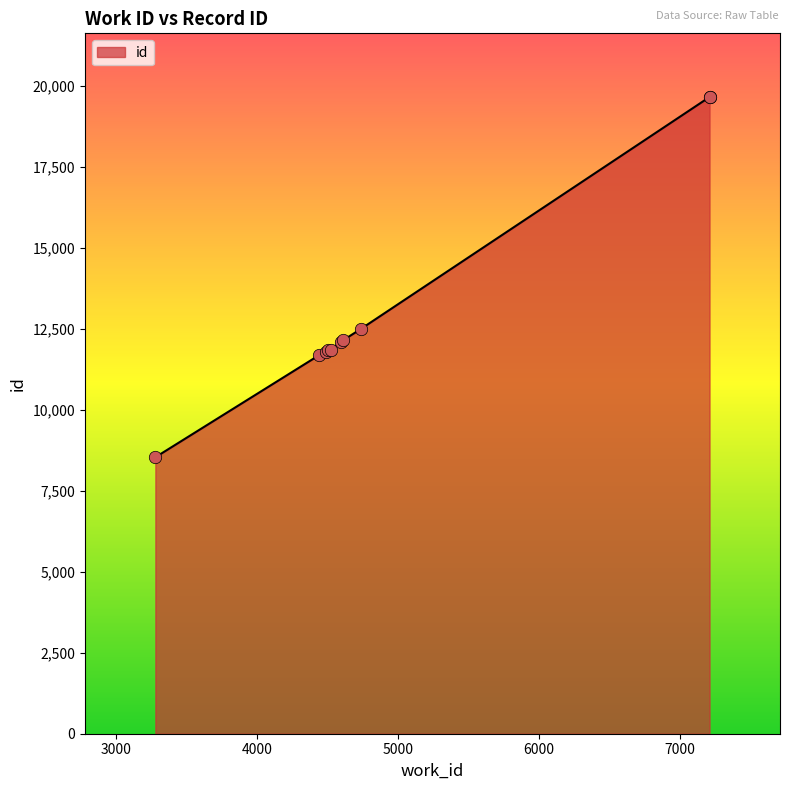

What is the change in value from 4737 to 7211?

+7164